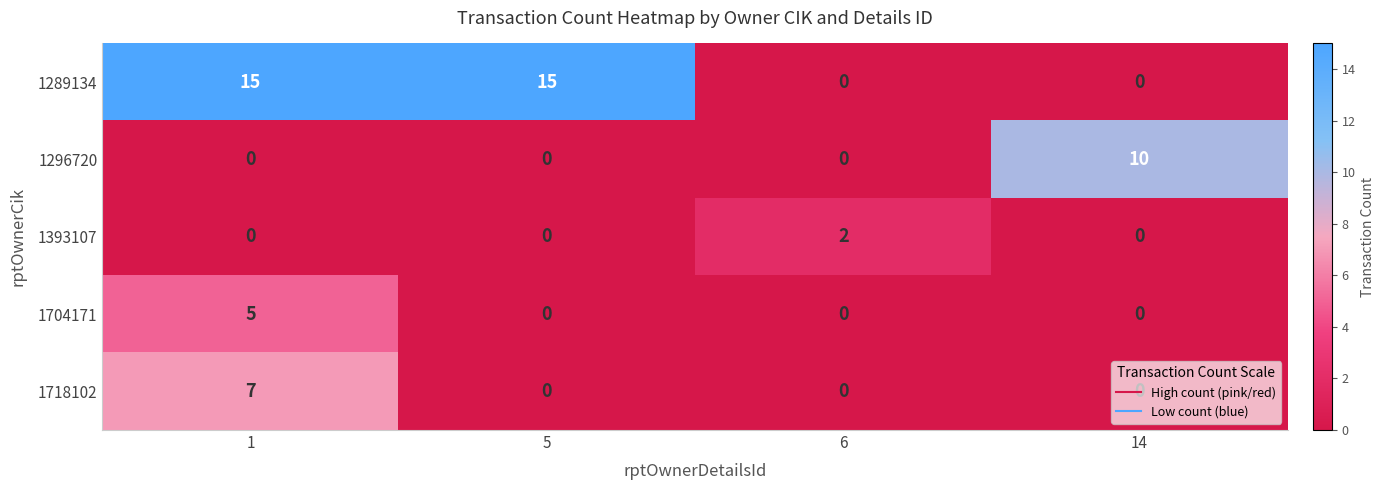

The 1393107 series shows 2 at 6. True or false?

True